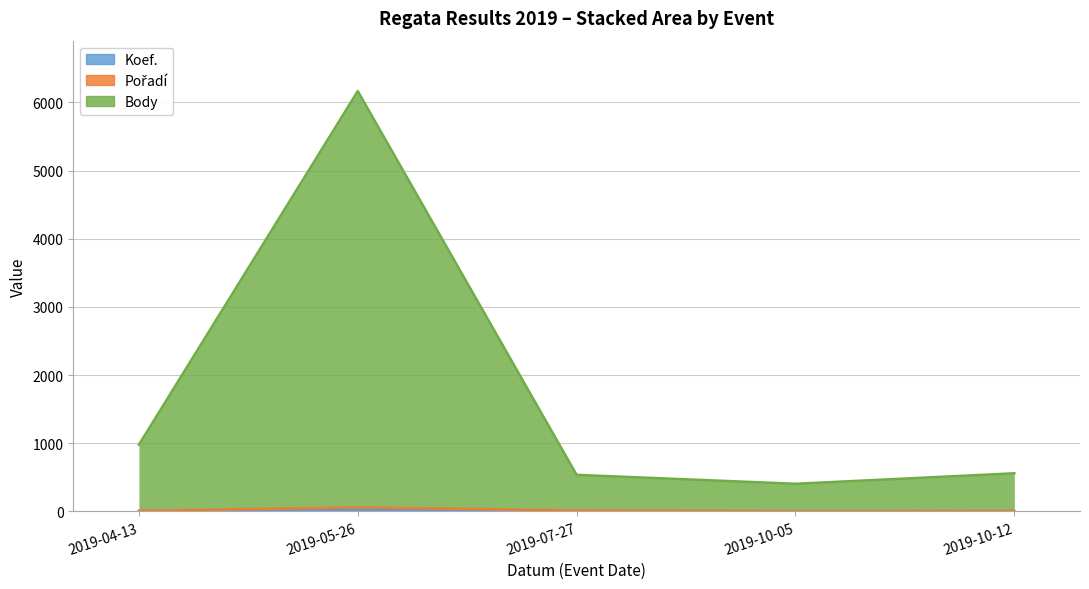

Reading left to right, list all the values displayed in this chart.

Koef.: 3	24	3	1	2
Pořadí: 9	57	14	2	4
Body: 978	6167	535	404	558